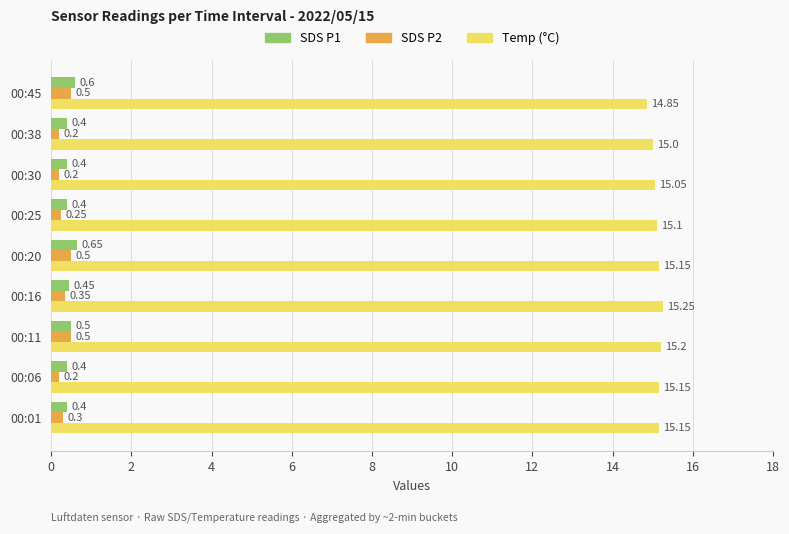

List the series in order of their peak value, highest first.

Temp (°C), SDS P1, SDS P2